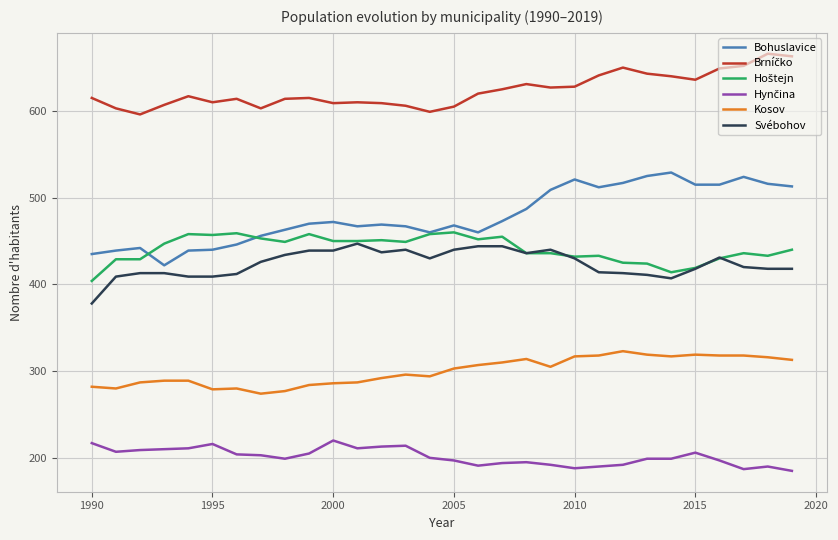

True or false: Svébohov and Kosov intersect in this chart.

False